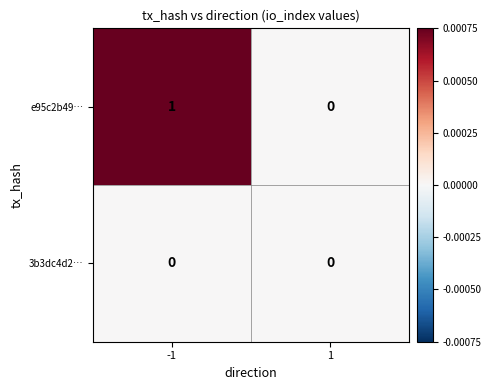

Rank the categories by e95c2b49… value from highest to lowest.

-1, 1